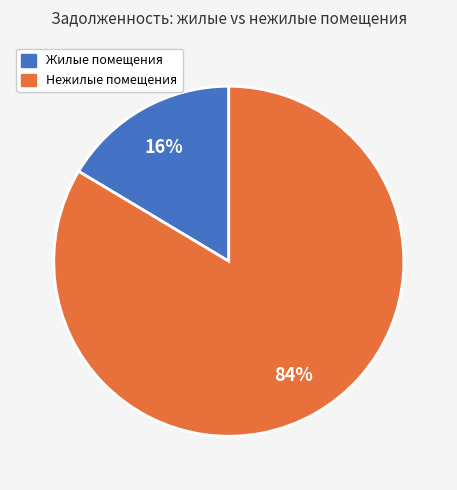

Is there a majority slice in this chart?

Yes